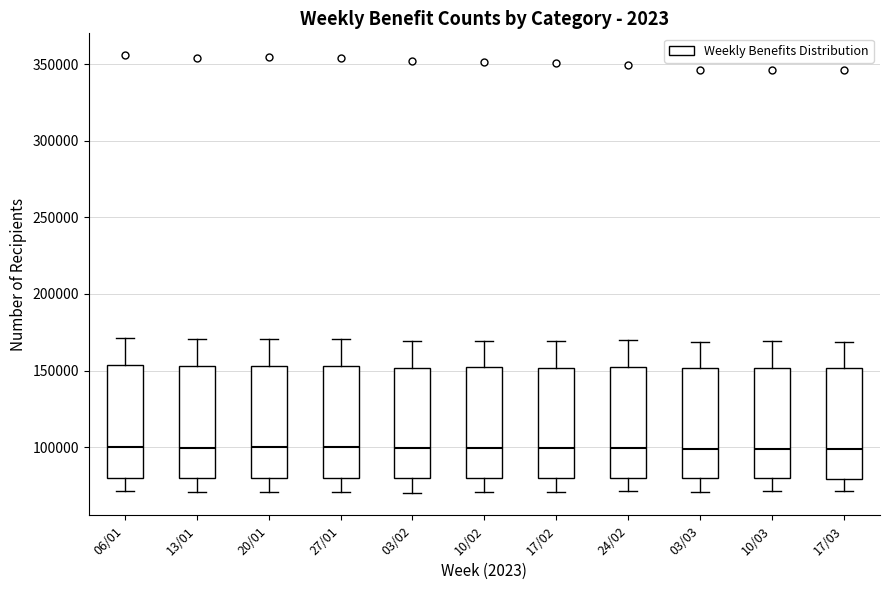

Where does the upper whisker of the box for 03/03 end on the y-axis? The values are not printed on the chart, so give them approximately, as read against the axis.

170000